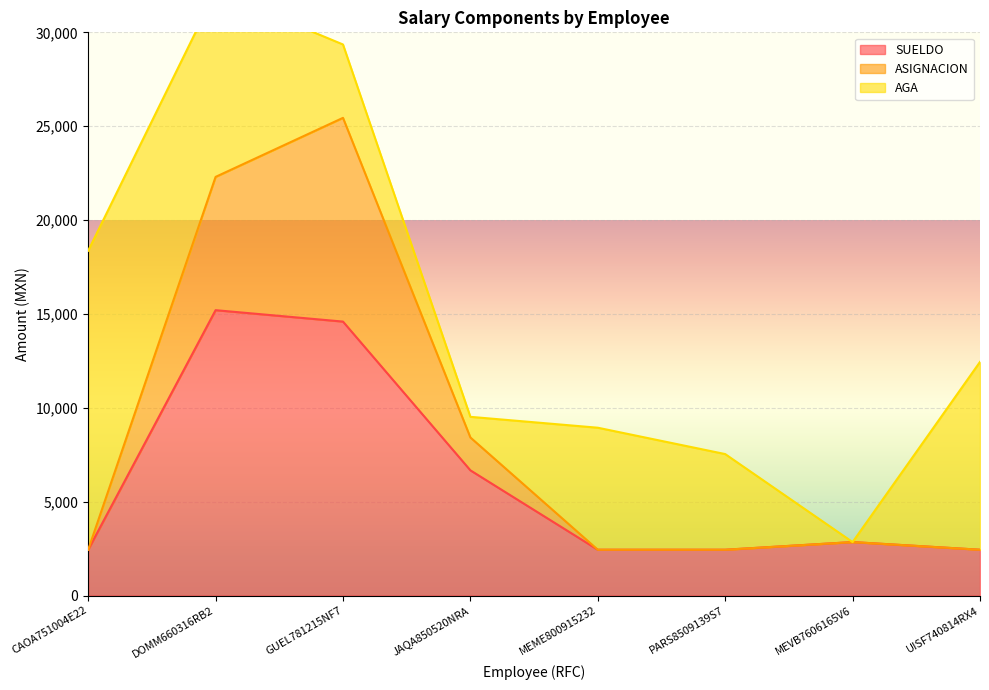

How many interior local peaks does the ASIGNACION series have?

2